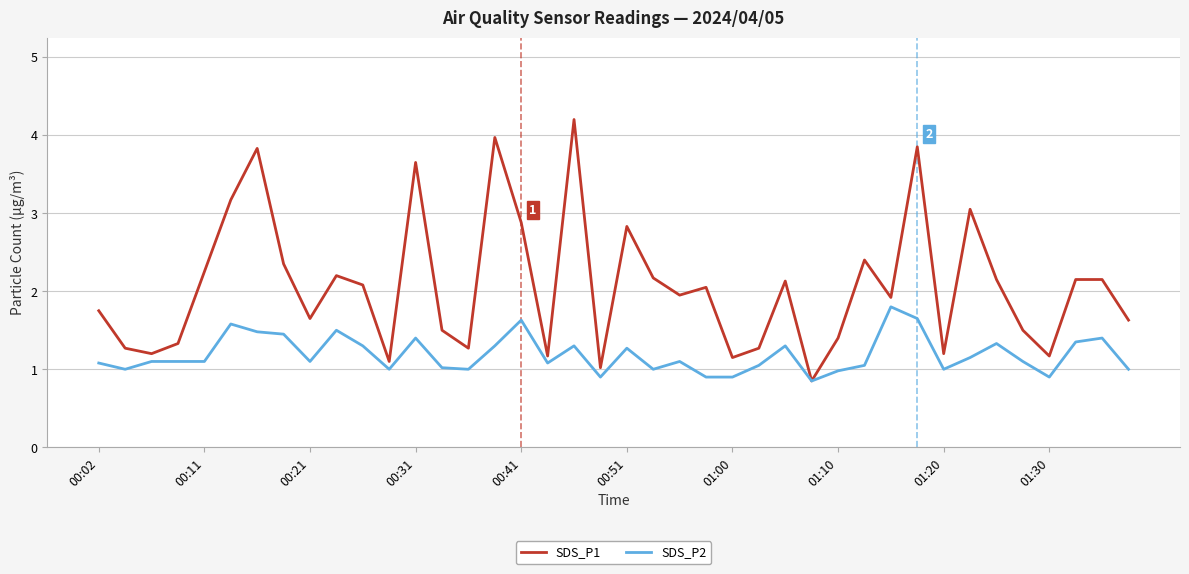

What is the maximum value for SDS_P1?

4.2